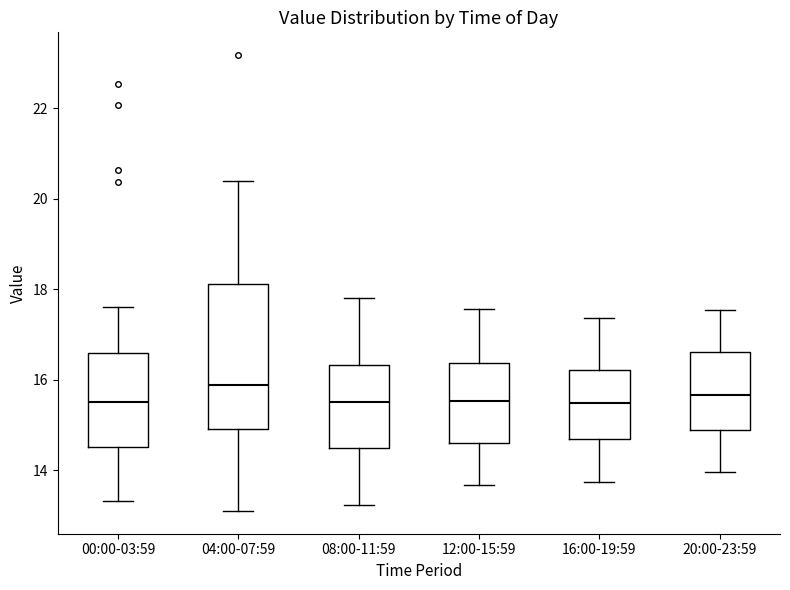

Where does the median line of the box for 16:00-19:59 sit on the y-axis? The values are not printed on the chart, so give them approximately, as read against the axis.

15.4